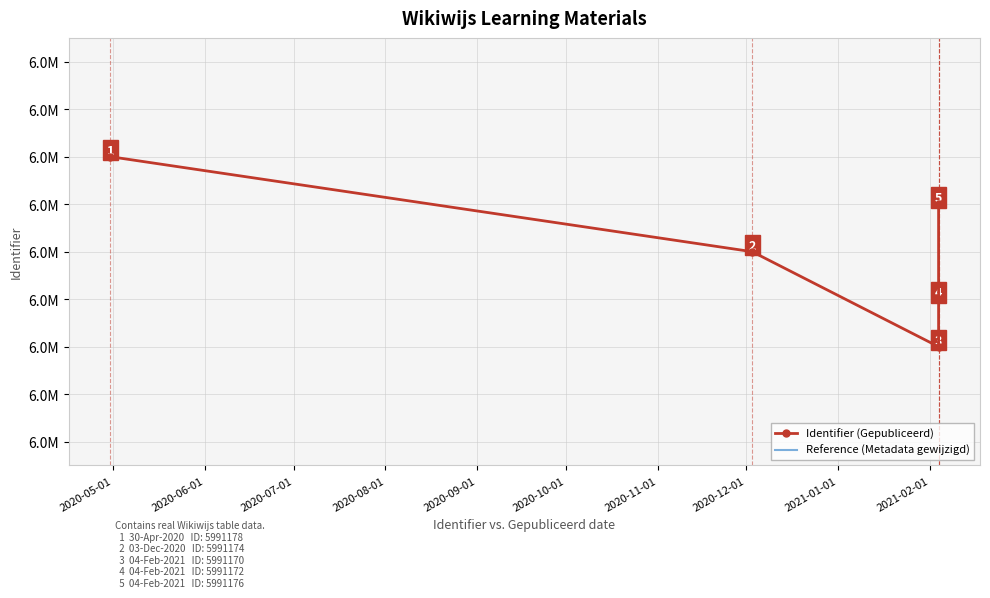

What is the sum of all Reference (Metadata gewijzigd) values?

29946883.2